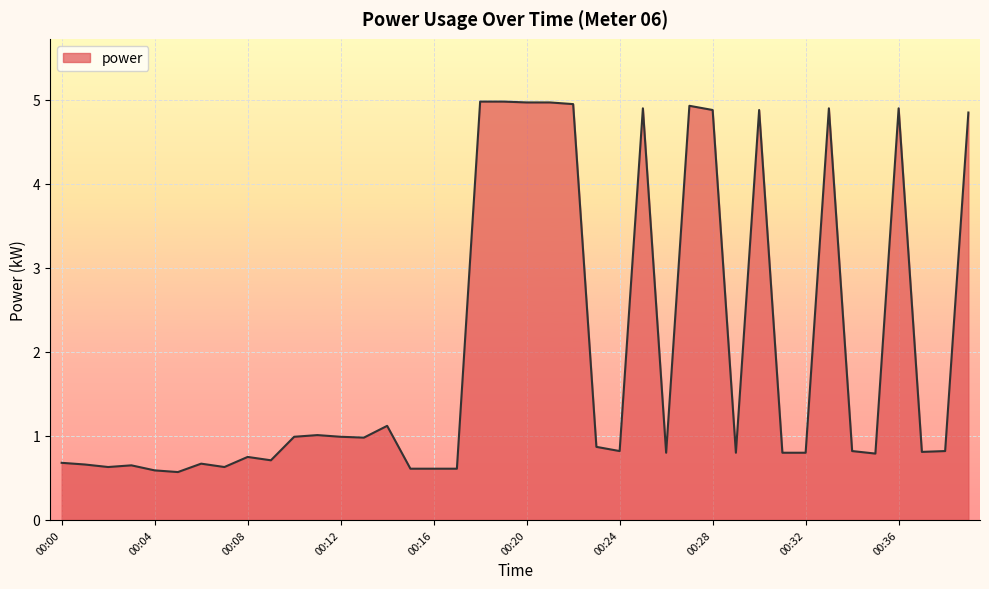

What is the difference between the maximum and minimum values?

4.4